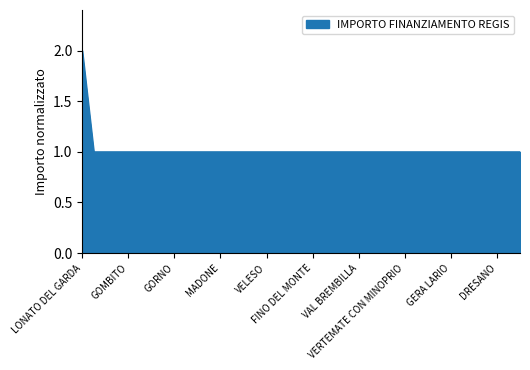

Does the chart display data point markers on the line(s)?

No